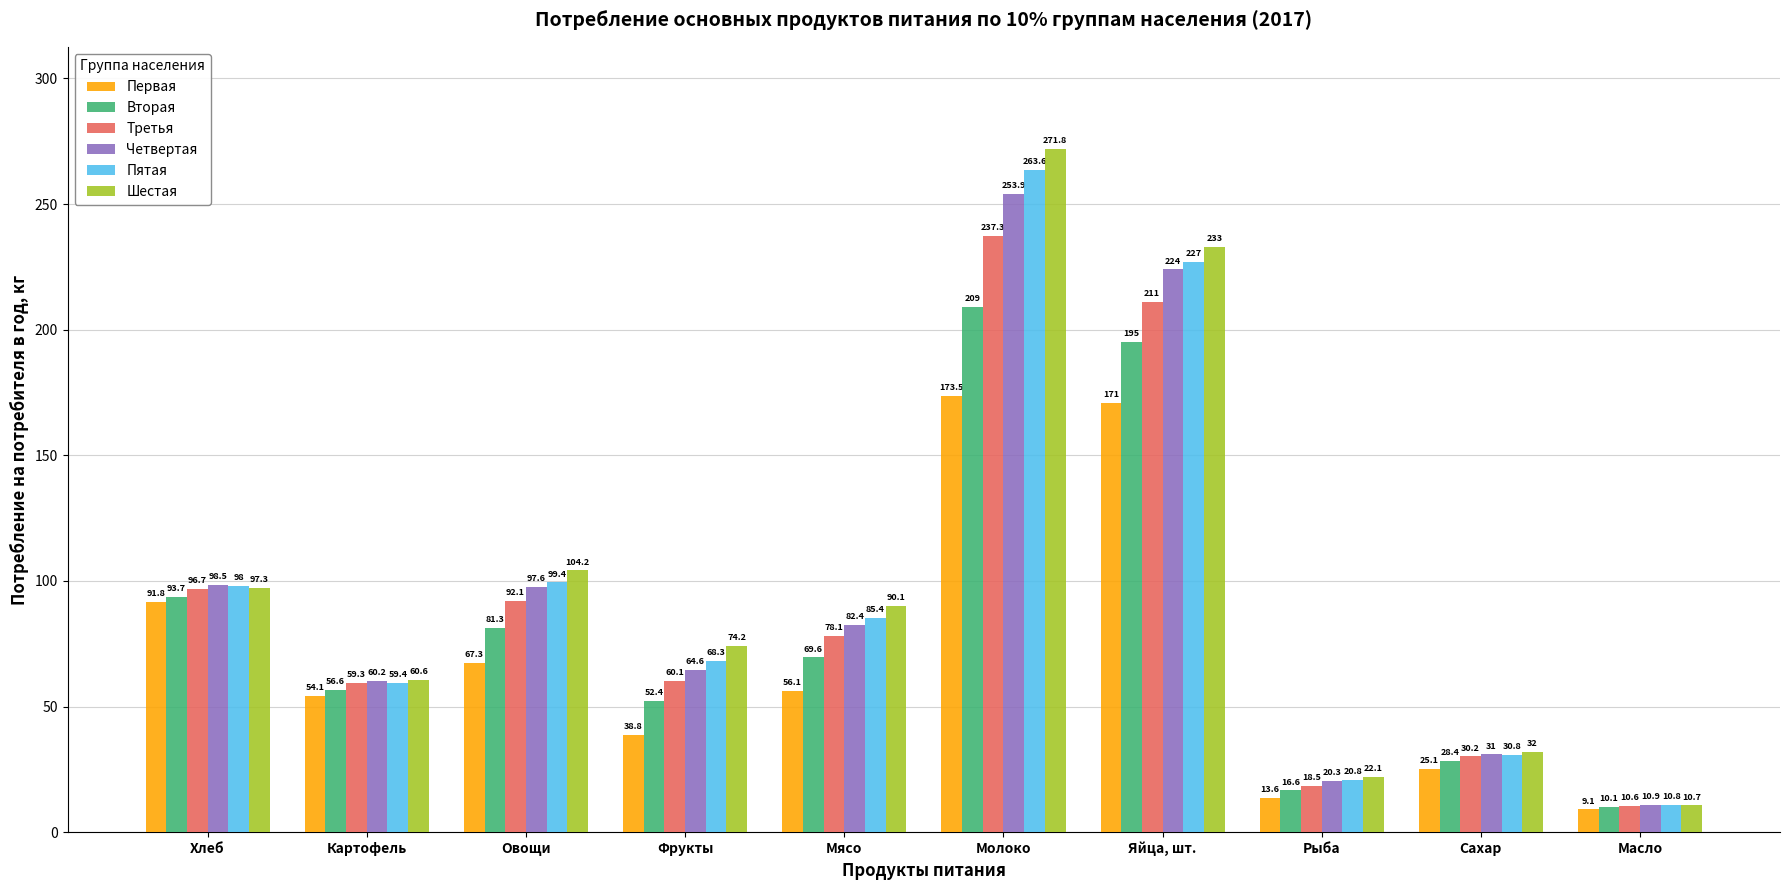

Which category has the highest value across all series?

Молоко